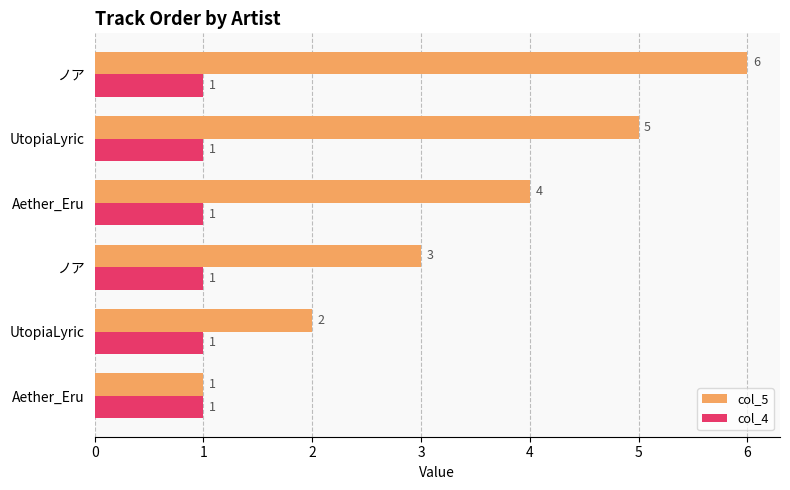

What are all the series names shown in the legend?

col_5, col_4